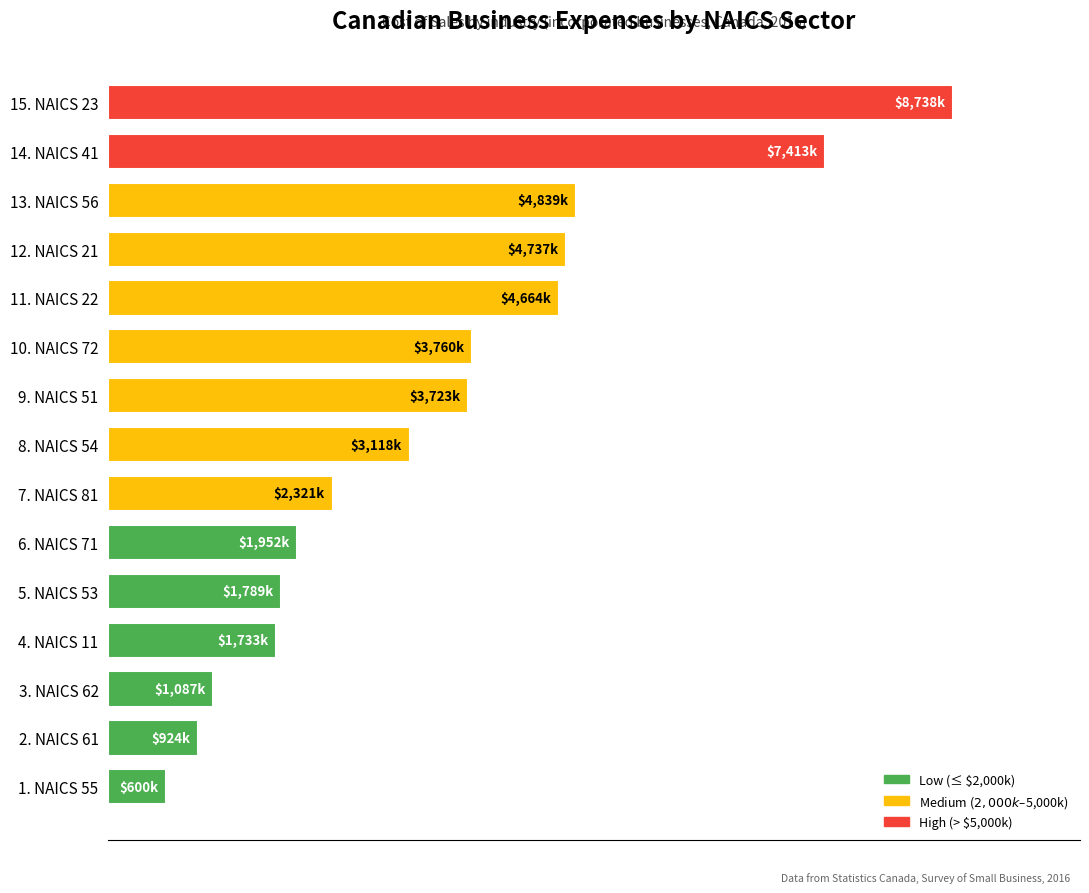

How many bars are there in total?

15